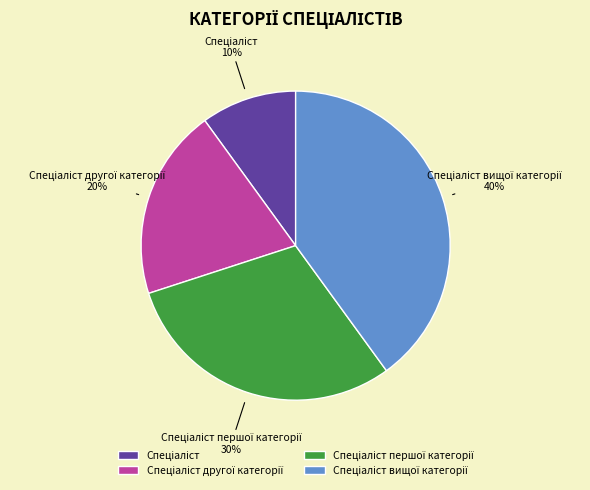

To the nearest percent, what is the difference between the largest and smallest slice percentages?

30%